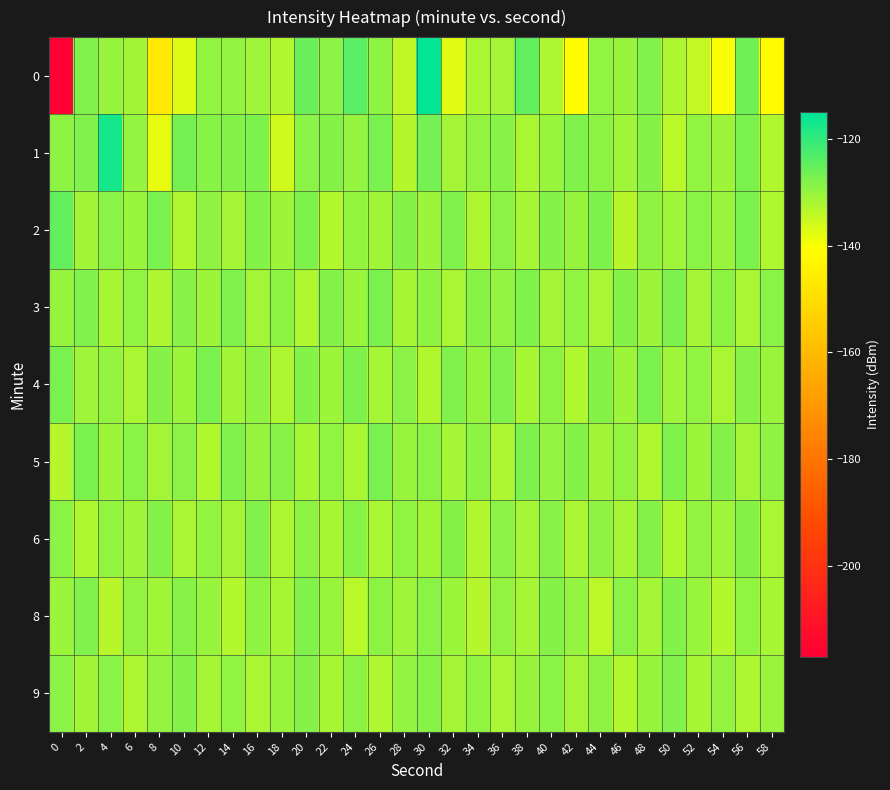

What is the maximum value shown in the chart?

-115.6